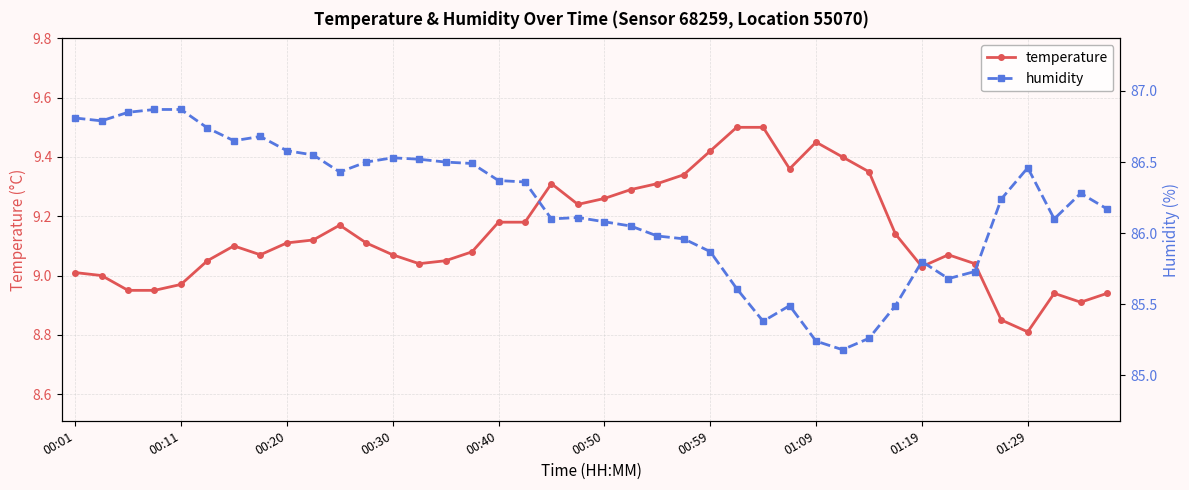

What is the value of the temperature point at the 8th from the left?

9.1